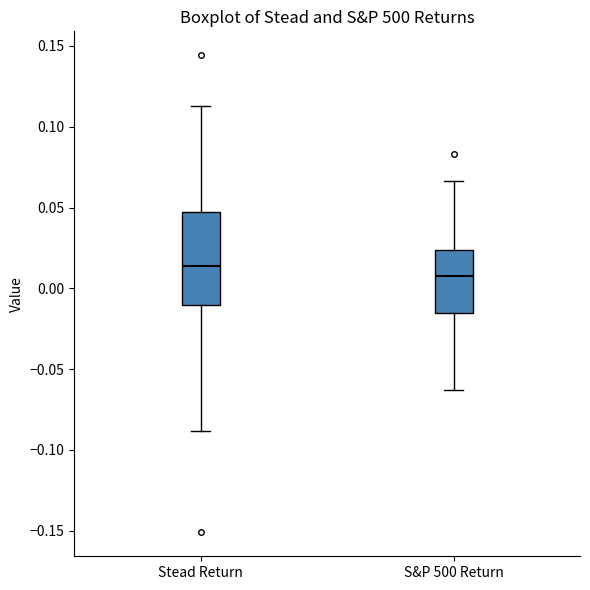

Which box's median line is the highest?

Stead Return